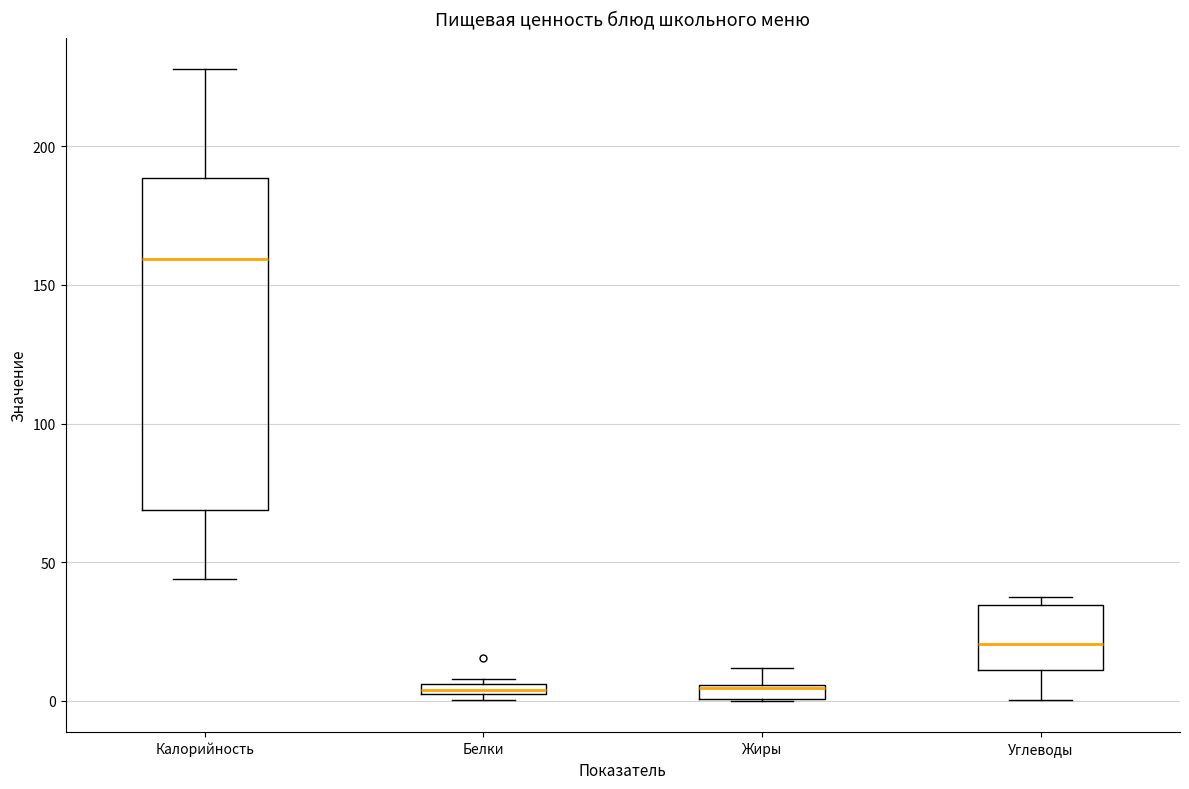

Where does the lower whisker of the box for Углеводы end on the y-axis? The values are not printed on the chart, so give them approximately, as read against the axis.

0